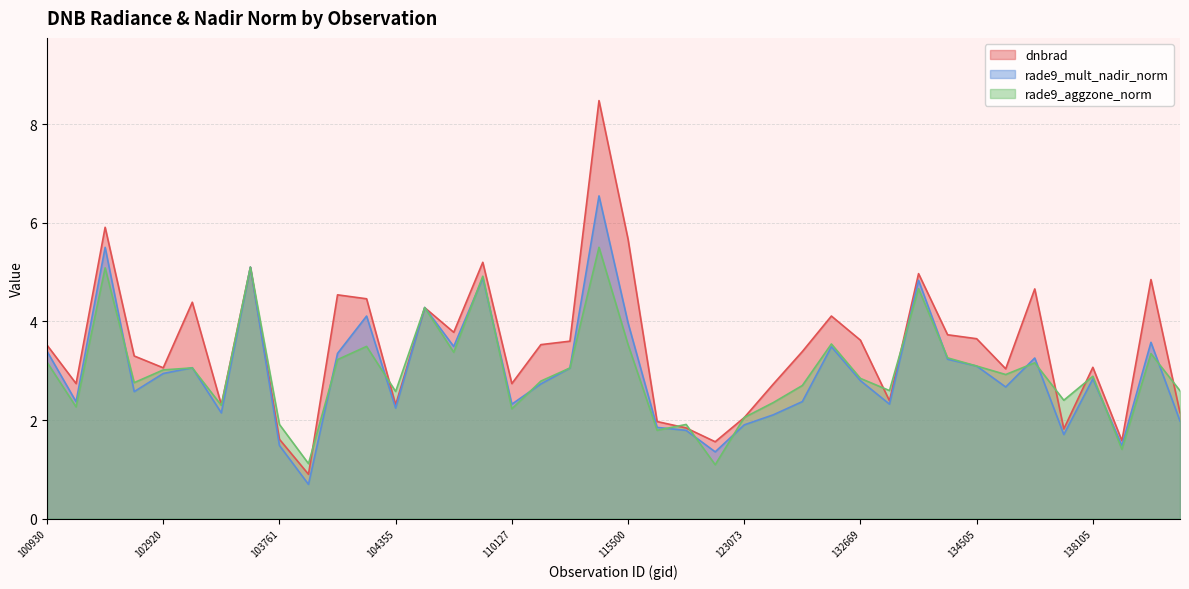

True or false: rade9_aggzone_norm has a value of 3.3 at 138881.

True